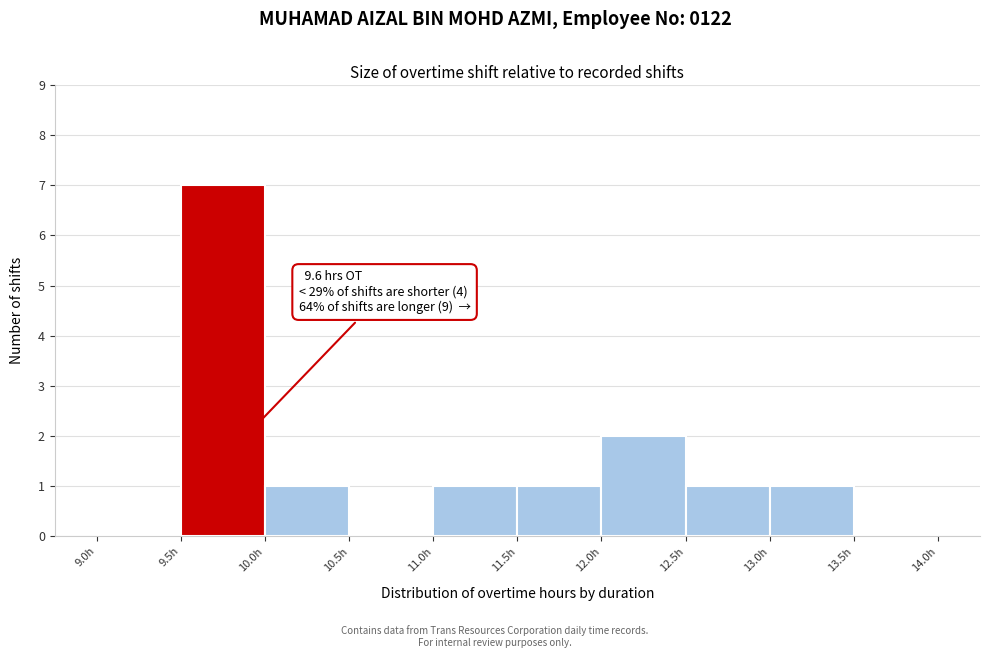

Over which range of the x-axis is the bar tallest?

9.5 to 10.0